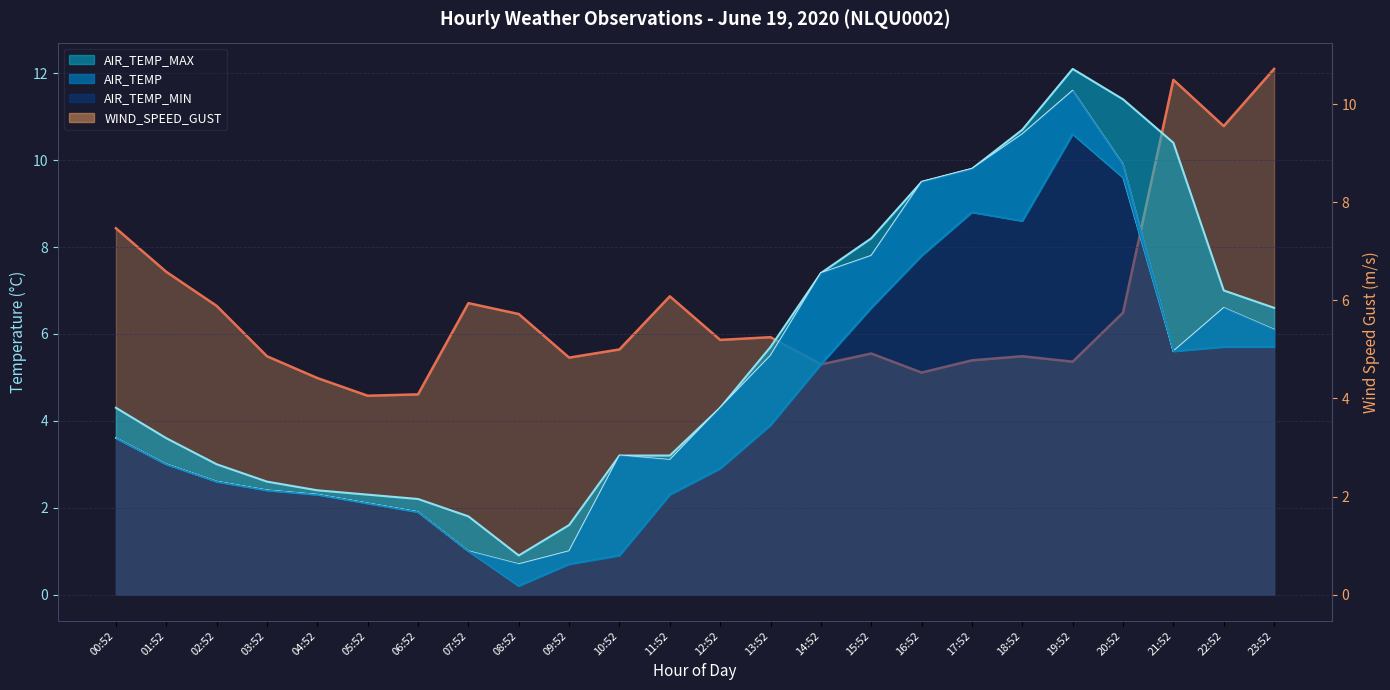

Rank the series by their average value, from highest to lowest.

WIND_SPEED_GUST, AIR_TEMP_MAX, AIR_TEMP, AIR_TEMP_MIN